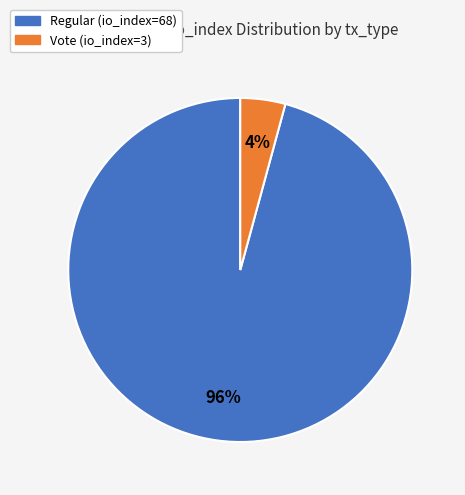

Which has a higher value, Vote (io_index=3) or Regular (io_index=68)?

Regular (io_index=68)